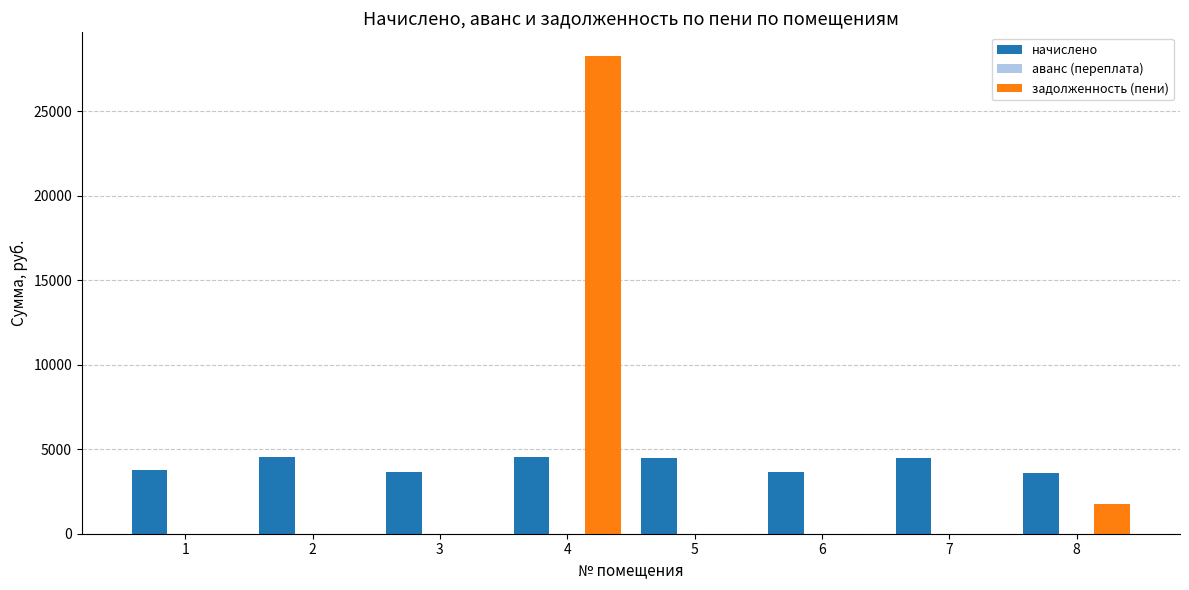

At which category is the sum across all series the highest?

4